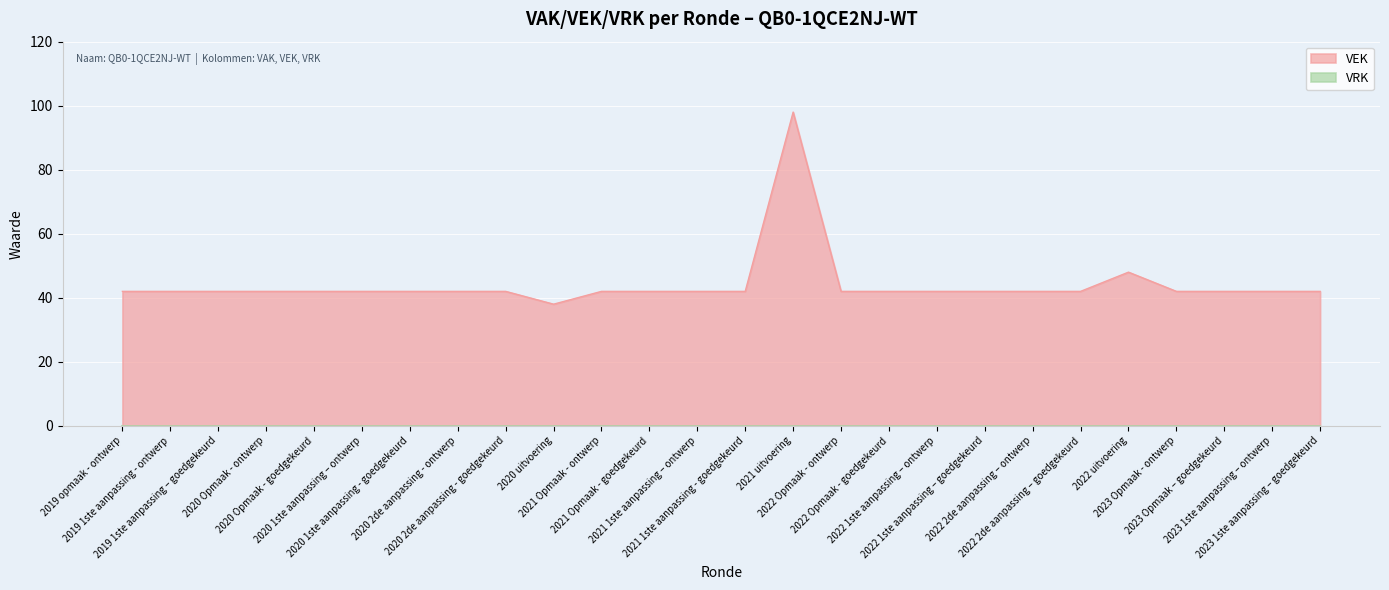

Rank the categories by value from highest to lowest.

2021 uitvoering, 2022 uitvoering, 2019 opmaak - ontwerp, 2019 1ste aanpassing - ontwerp, 2019 1ste aanpassing – goedgekeurd, 2020 Opmaak - ontwerp, 2020 Opmaak - goedgekeurd, 2020 1ste aanpassing – ontwerp, 2020 1ste aanpassing - goedgekeurd, 2020 2de aanpassing - ontwerp, 2020 2de aanpassing - goedgekeurd, 2021 Opmaak - ontwerp, 2021 Opmaak - goedgekeurd, 2021 1ste aanpassing – ontwerp, 2021 1ste aanpassing - goedgekeurd, 2022 Opmaak - ontwerp, 2022 Opmaak - goedgekeurd, 2022 1ste aanpassing – ontwerp, 2022 1ste aanpassing – goedgekeurd, 2022 2de aanpassing – ontwerp, 2022 2de aanpassing – goedgekeurd, 2023 Opmaak - ontwerp, 2023 Opmaak – goedgekeurd, 2023 1ste aanpassing – ontwerp, 2023 1ste aanpassing – goedgekeurd, 2020 uitvoering